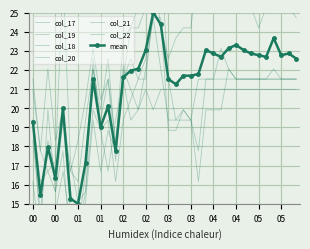

What is the value of the col_20 point at the 15th from the left?

21.5